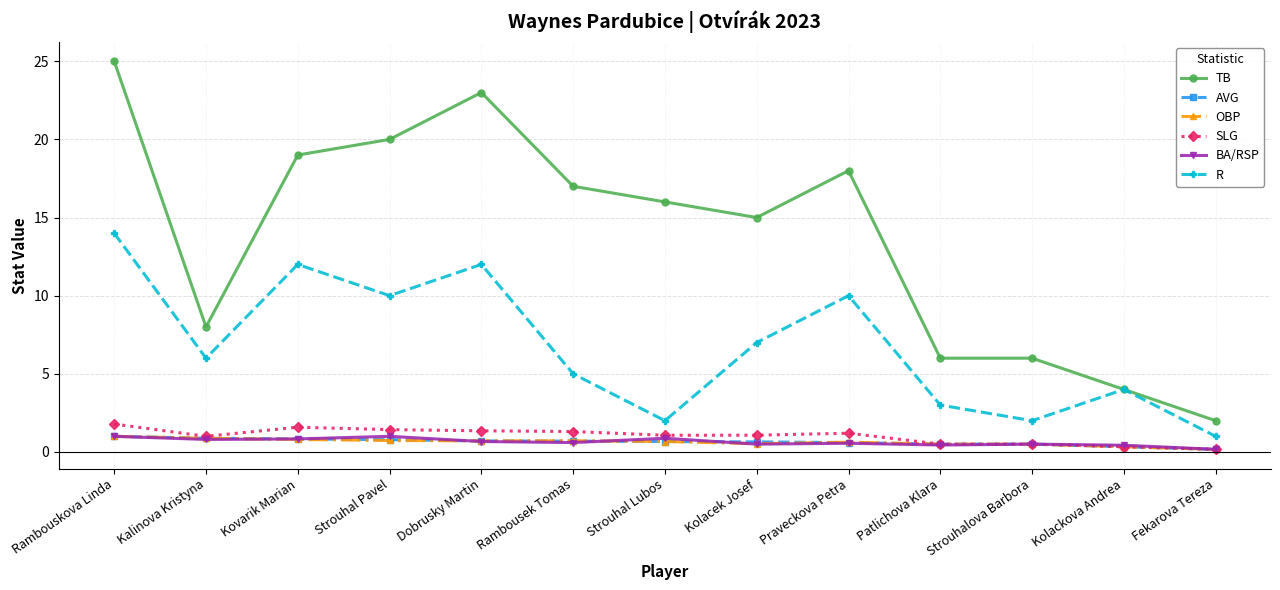

What value does the R series have at Strouhalova Barbora?

2.0